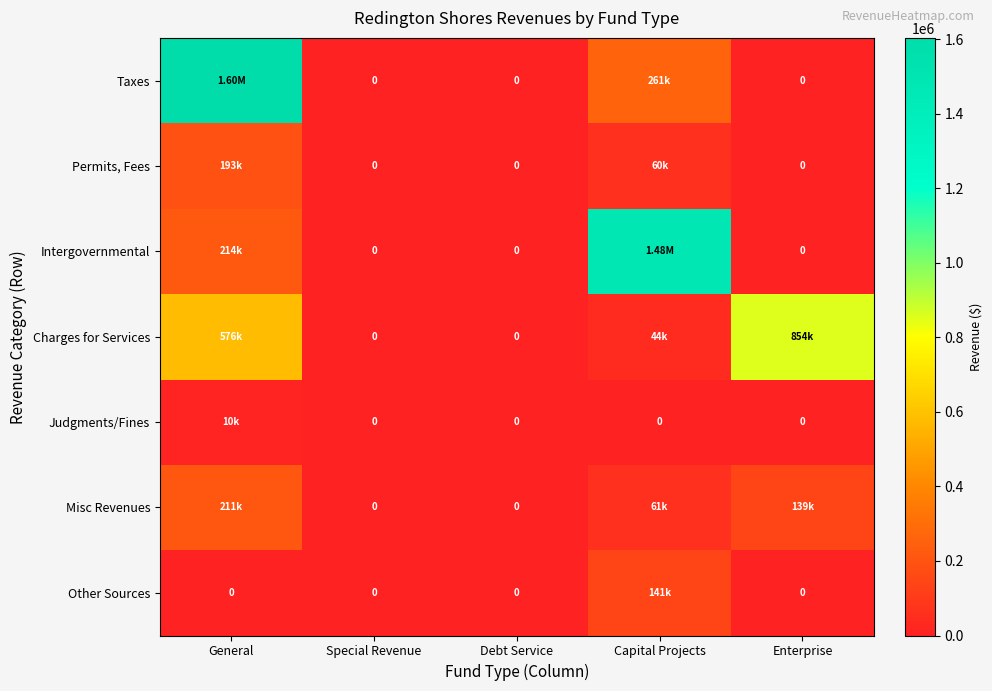

At how many categories does at least one series exceed 371827?

3